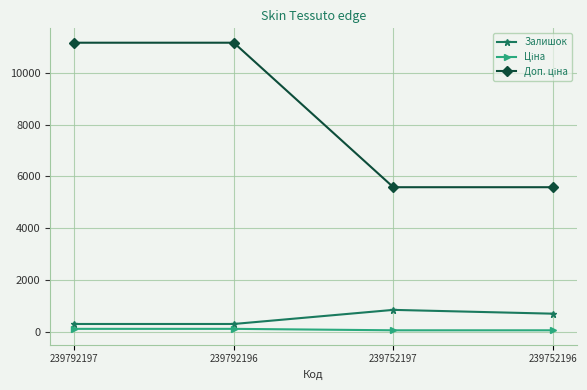

The Залишок series shows 300.0 at 239792196. True or false?

True